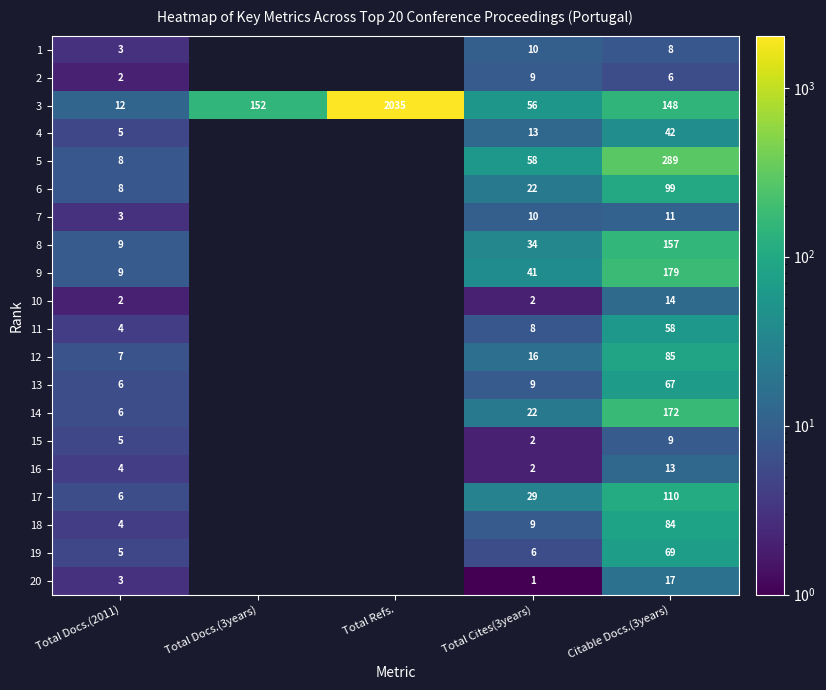

Count the number of data series in this chart.

20